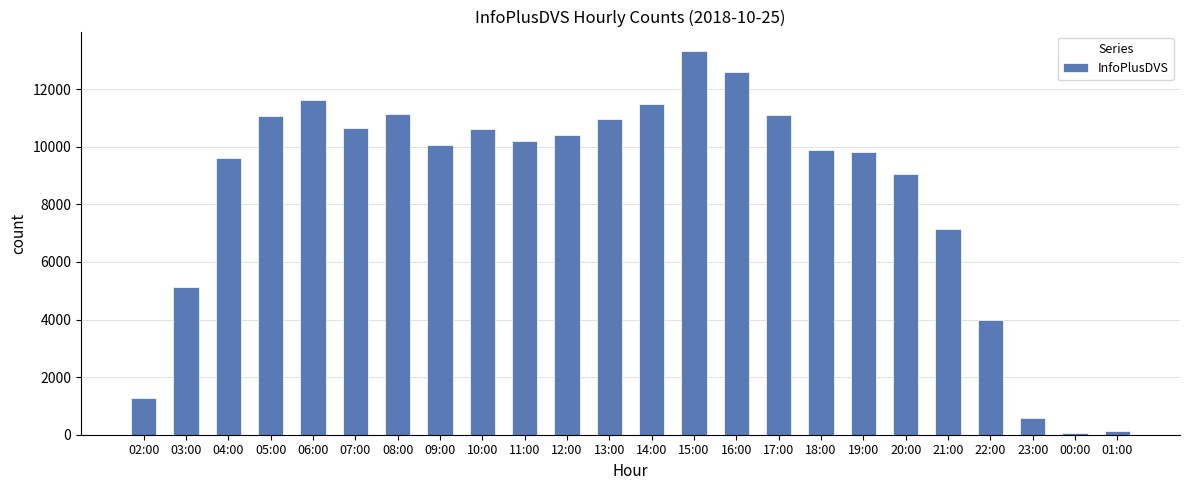

Where does the data first go above 10208?

05:00